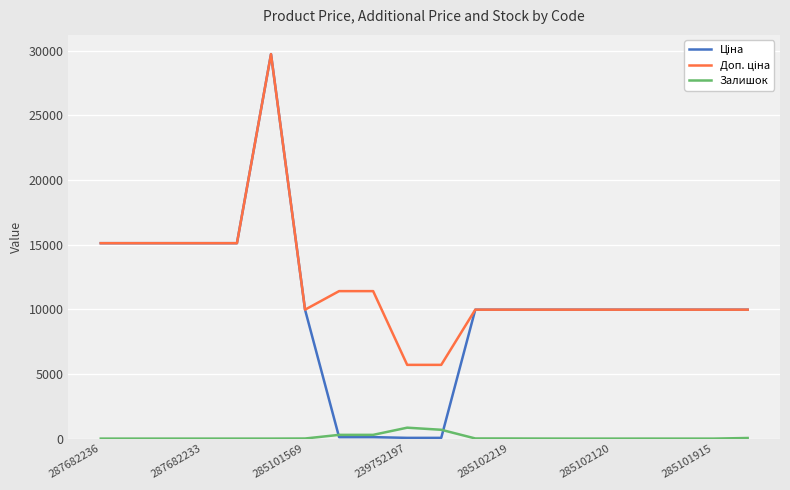

What is the difference between the maximum and minimum values in the Залишок series?

845.0